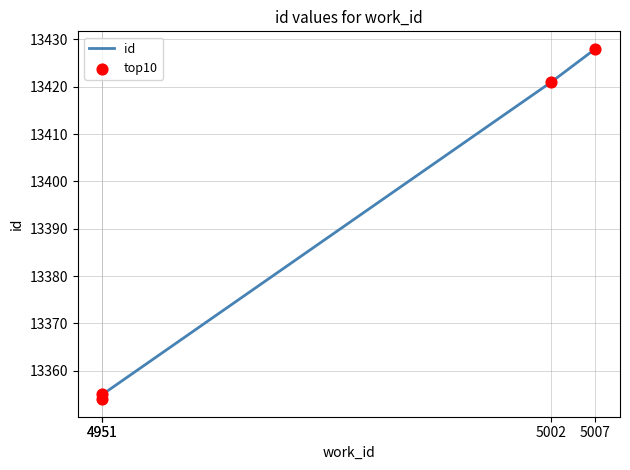

Which series reaches the maximum Y coordinate?

id